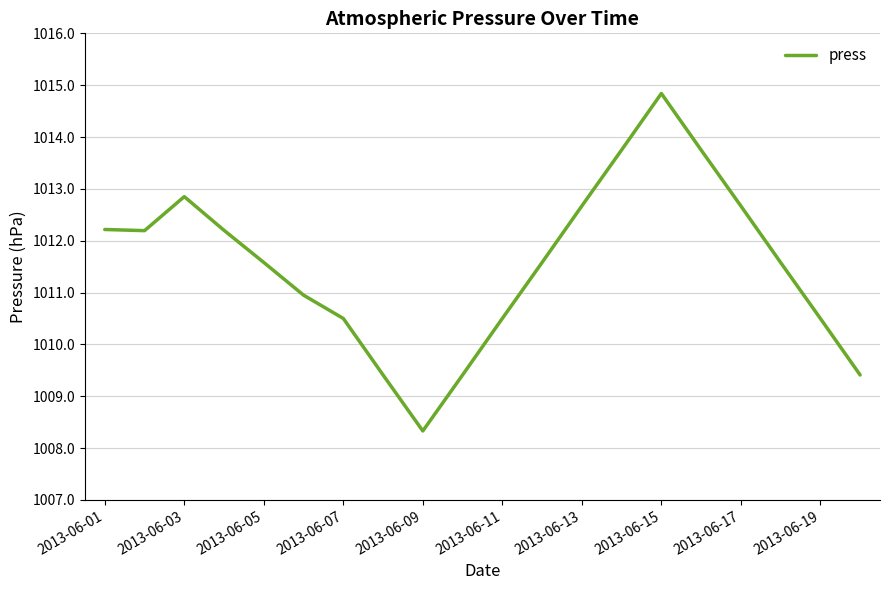

What is the smallest value displayed?

1008.3